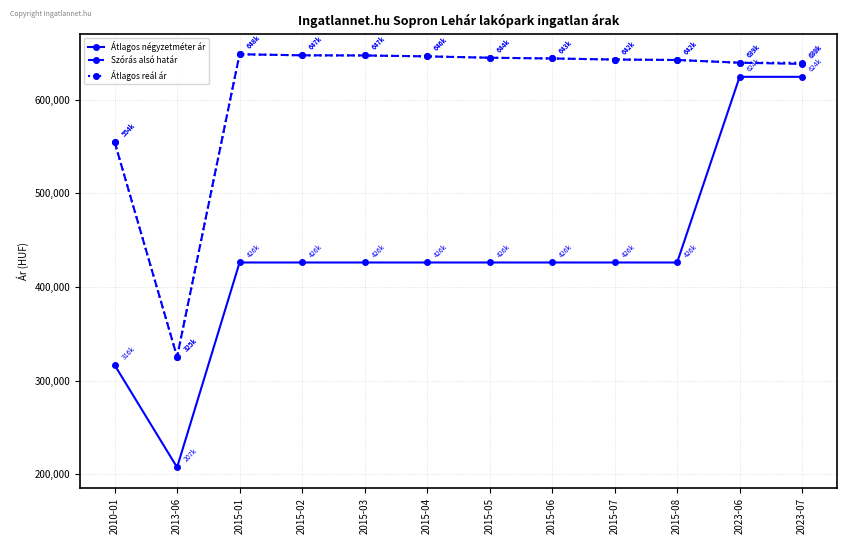

What is the approximate value of Átlagos négyzetméter ár at 2013-06?

207500